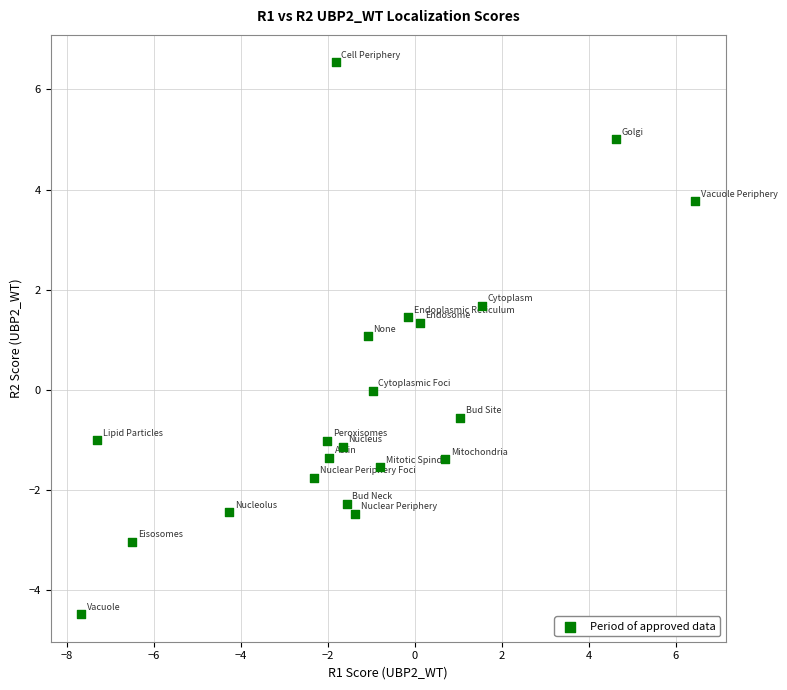

What is the range of X values (max minus min)?

14.1